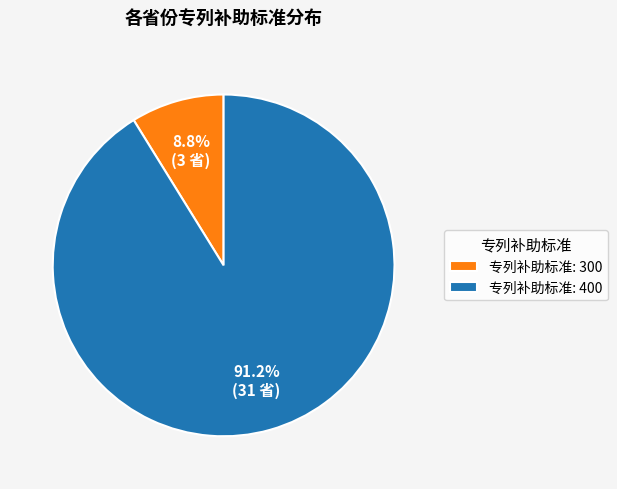

To the nearest percent, what is the average slice percentage?

50%